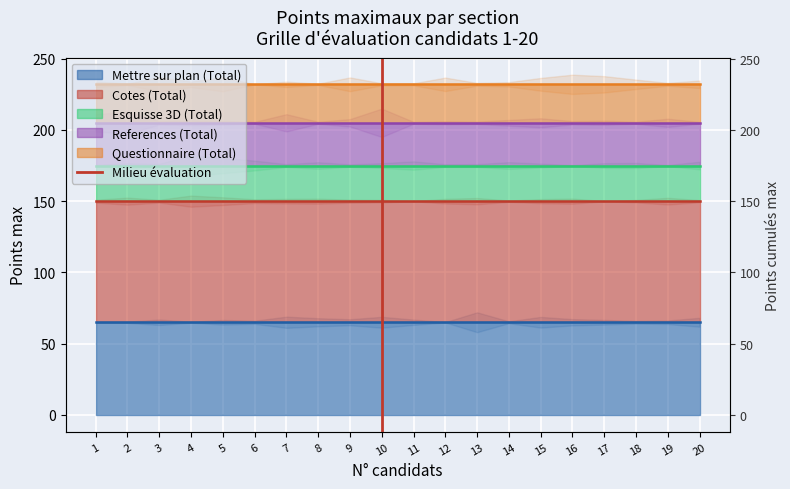

What is the change in value from 1 to 2?

+1